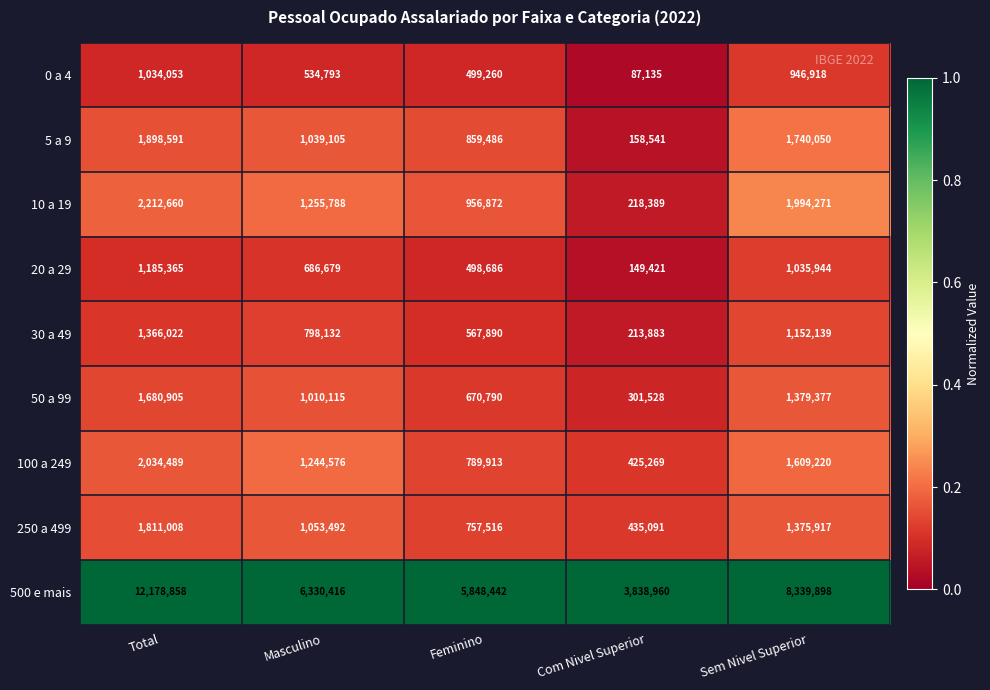

The value of 250 a 499 at Masculino is 1053492. True or false?

True